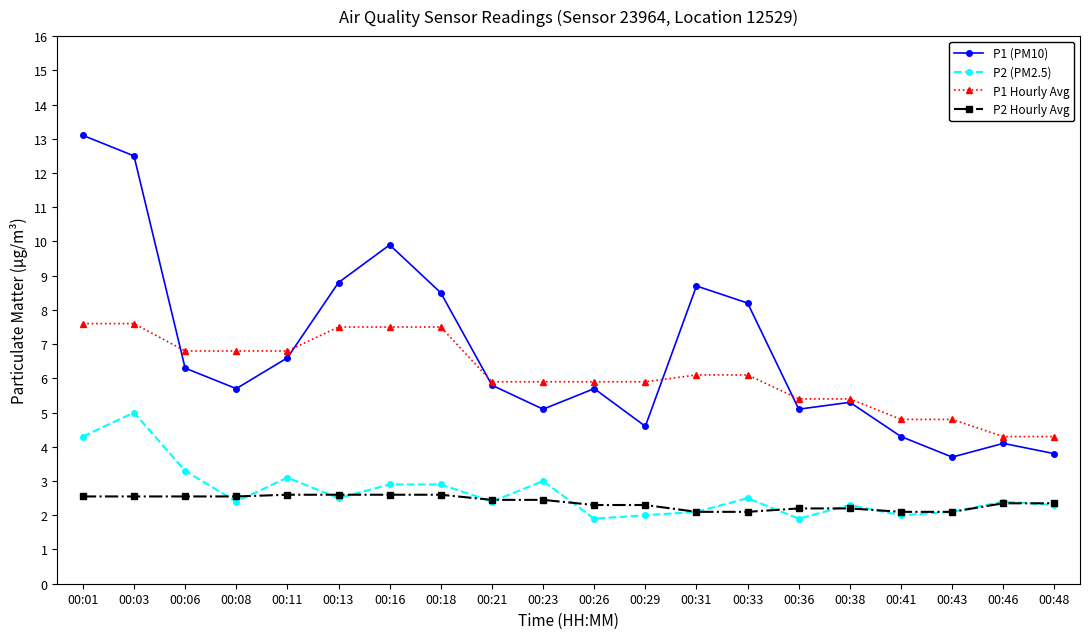

How many values in the P1 Hourly Avg series exceed 6?

10